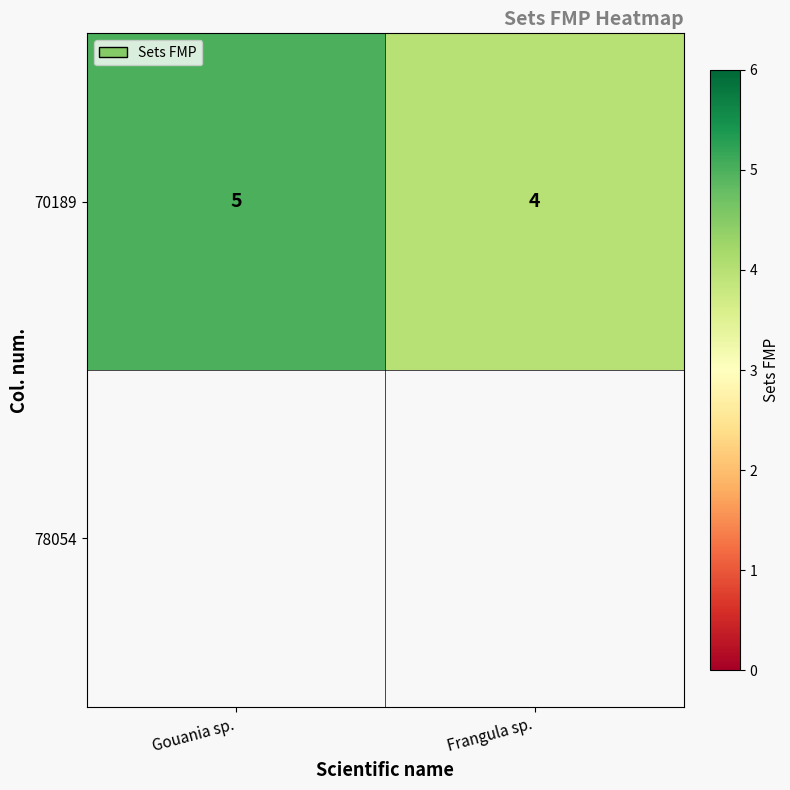

What is the ratio of the value at Frangula sp. to the value at Gouania sp.?

0.8